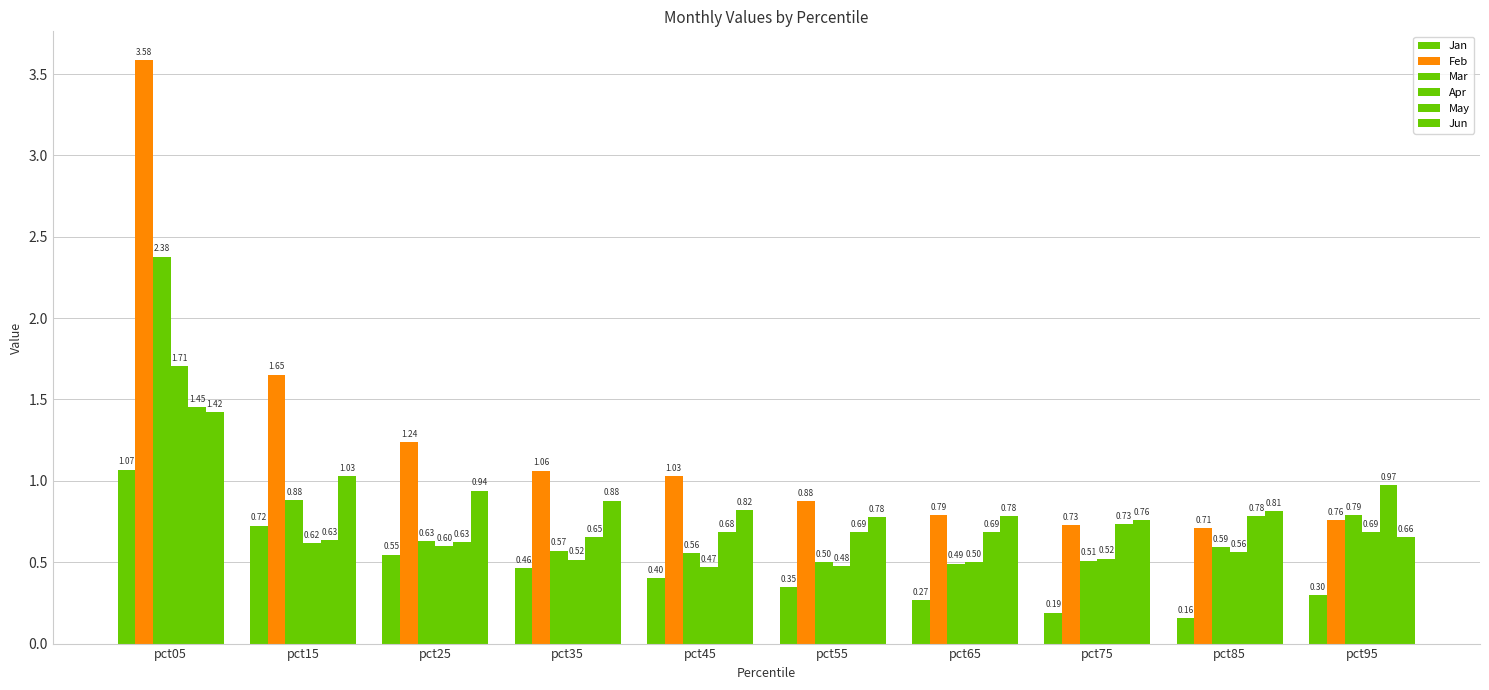

What is the spread (max minus min) of values at pct95?

0.7